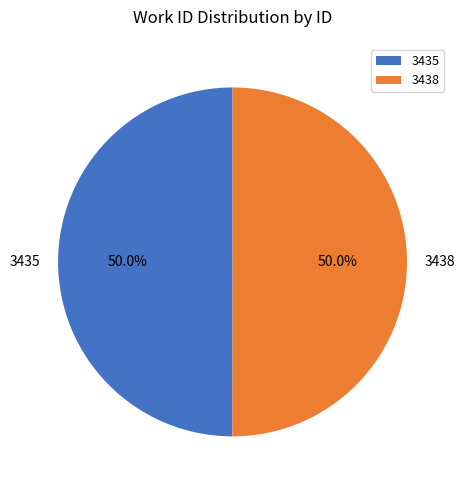

What percentage is NOT represented by 3435?

50.0%